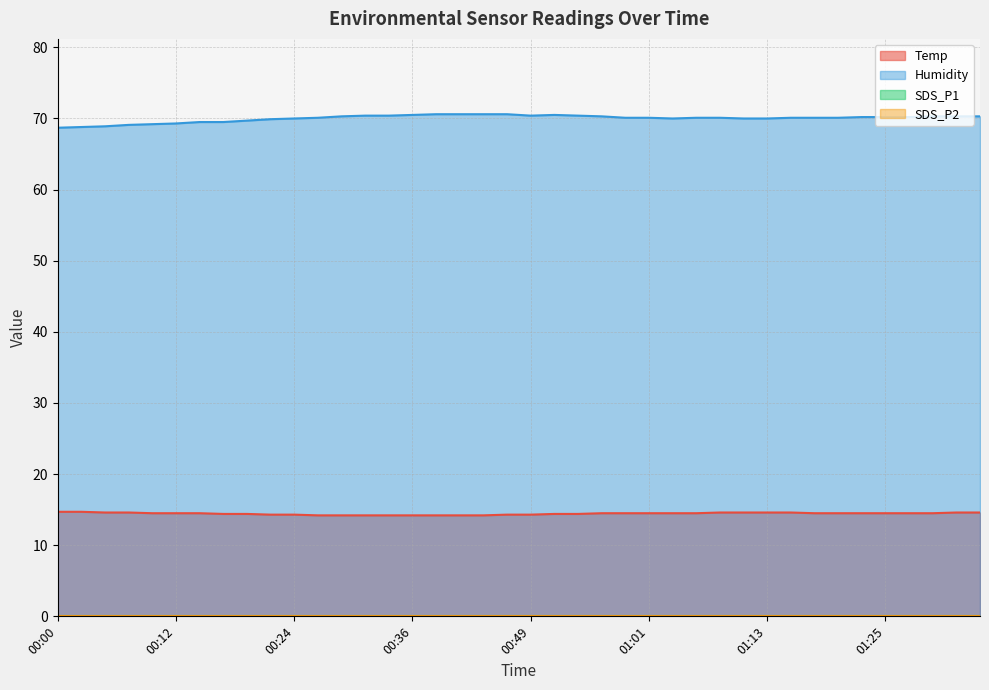

The value of Temp at 00:29 is 2.9. True or false?

False